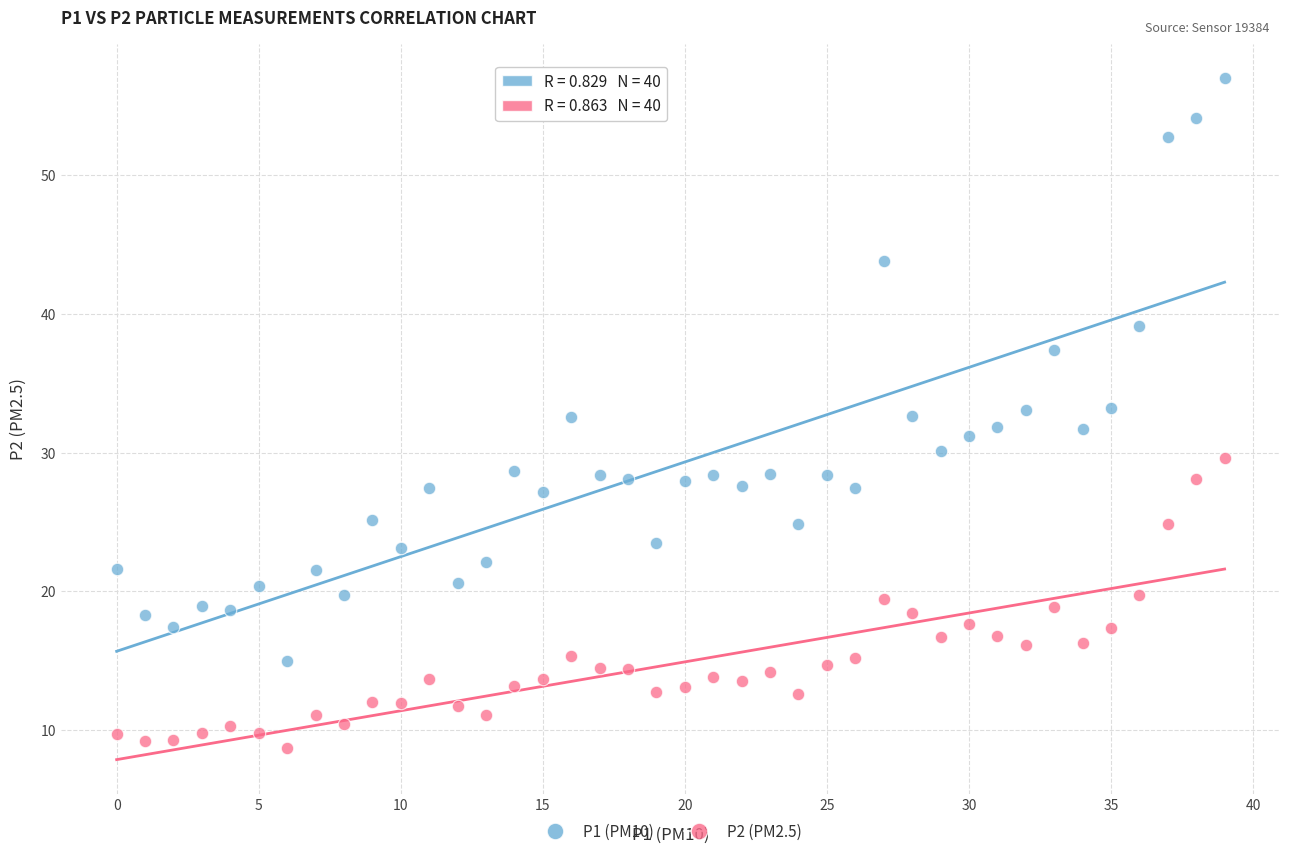

Which series has the largest Y range (max minus min)?

P1 (PM10)